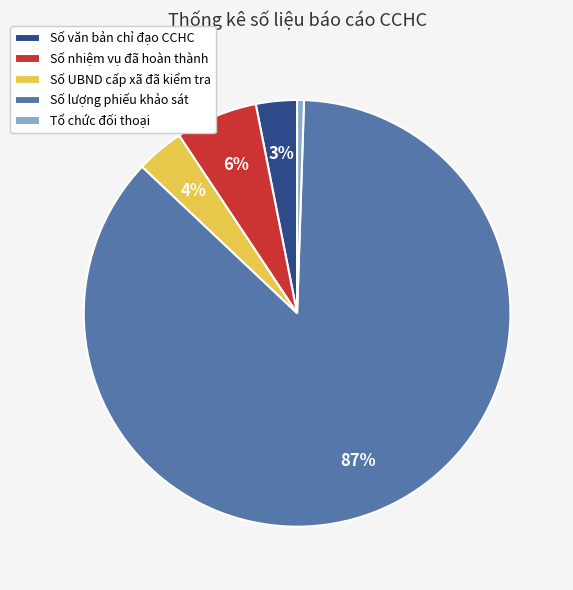

What is the largest slice in the pie chart?

Số lượng phiếu khảo sát